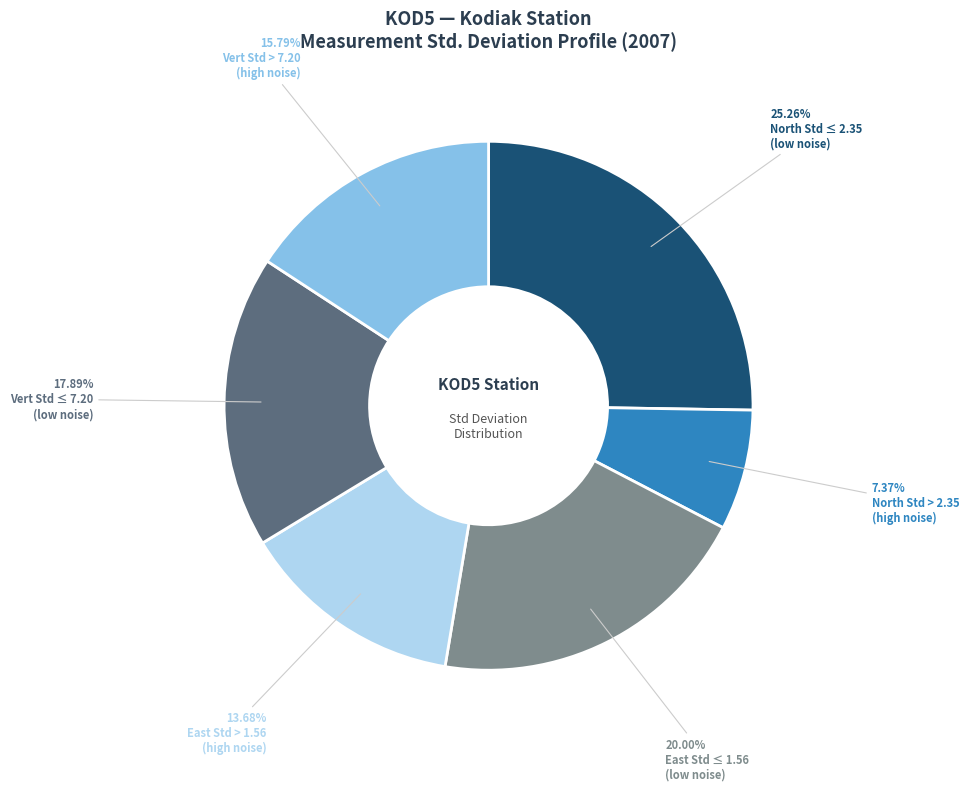

Does any single category account for the majority?

No